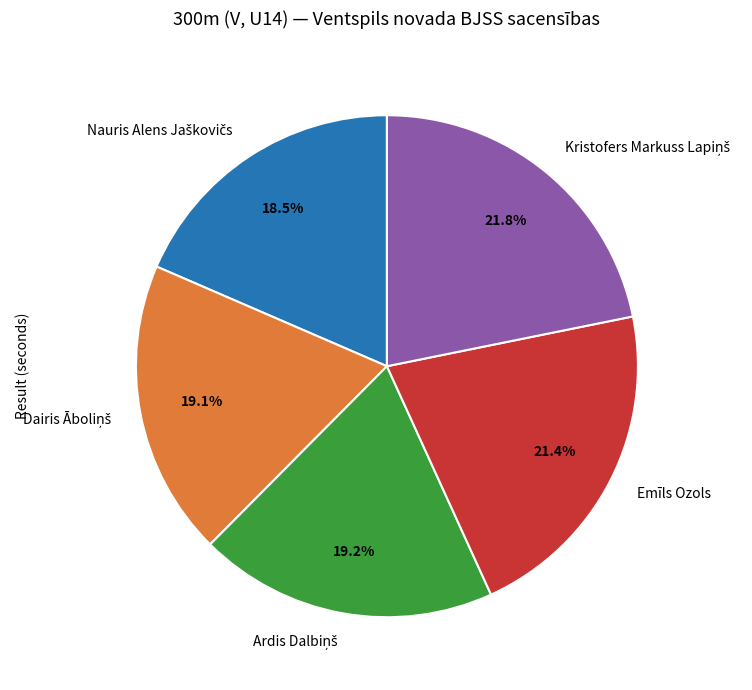

Is there a majority slice in this chart?

No